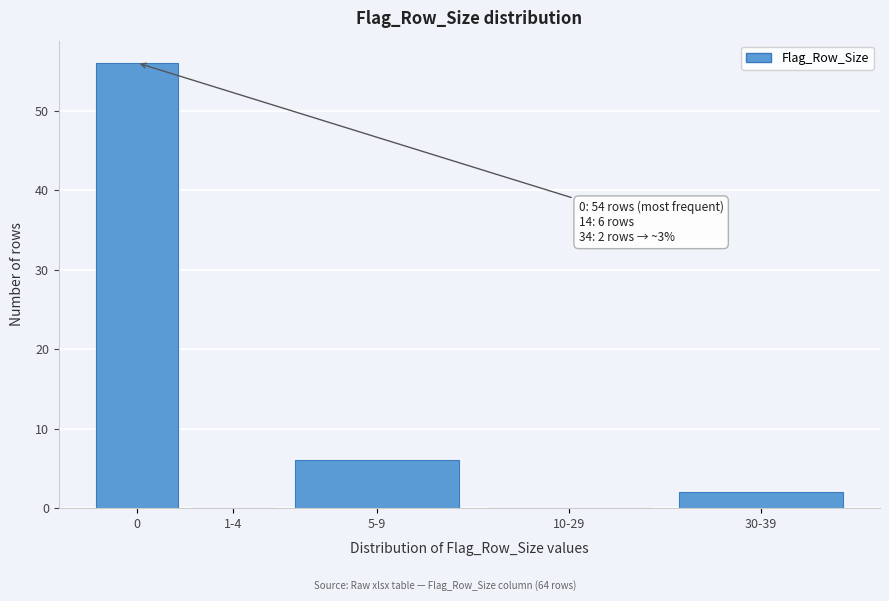

Reading left to right, what are all the values shown in this chart?

0=56	1-4=0	5-9=6	10-29=0	30-39=2